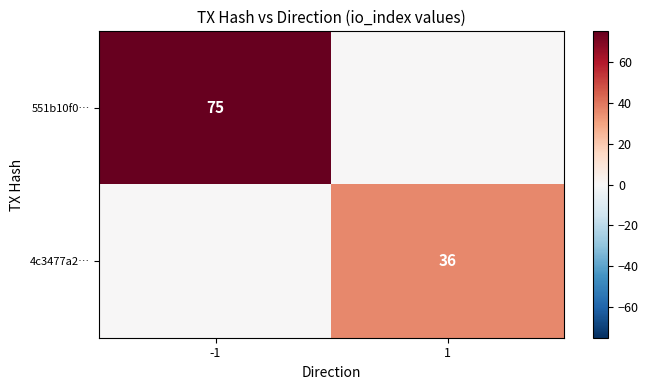

The value of 551b10f0… at -1 is 113. True or false?

False